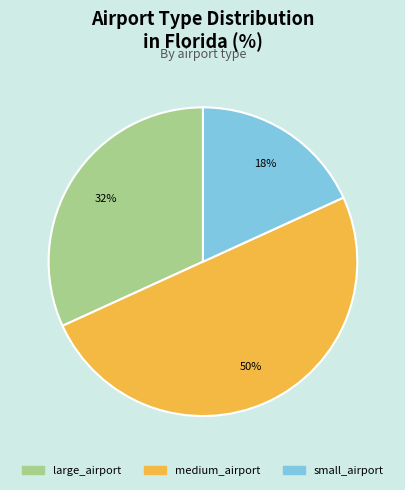

Does large_airport account for over 50% of the chart?

No